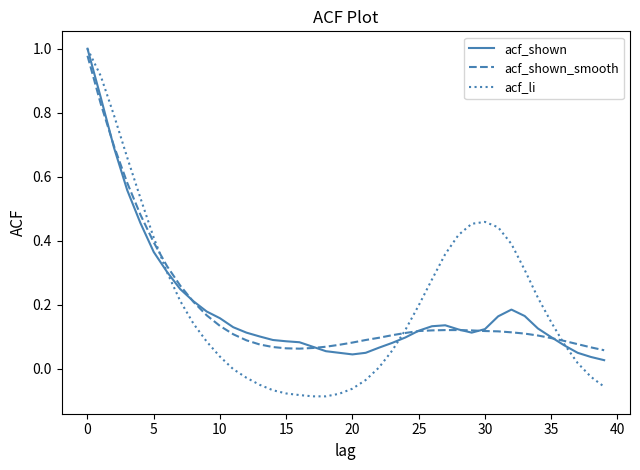

Which series ends up on top after the final intersection of acf_shown_smooth and acf_shown?

acf_shown_smooth